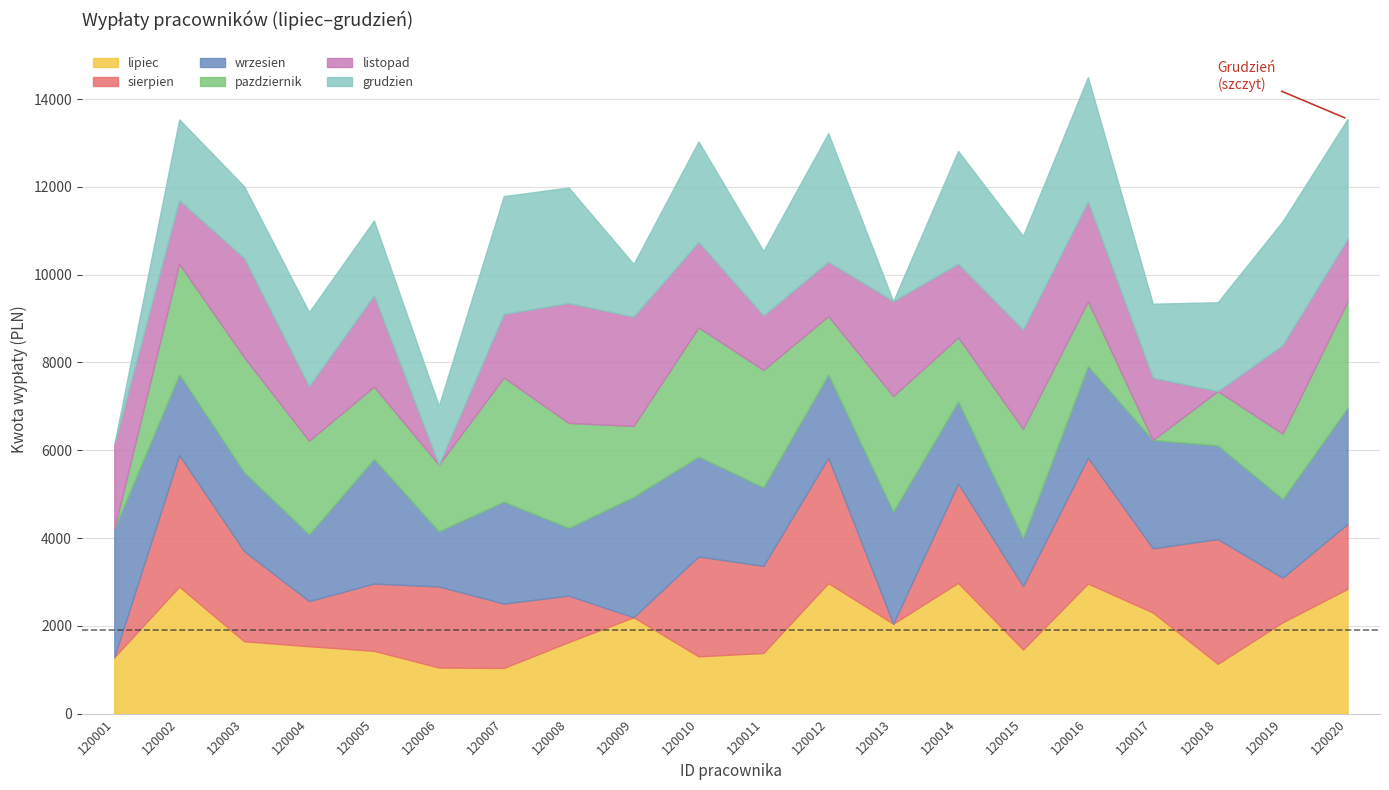

In listopad, how many points are higher than both neighbors (excluding endpoints)?

6